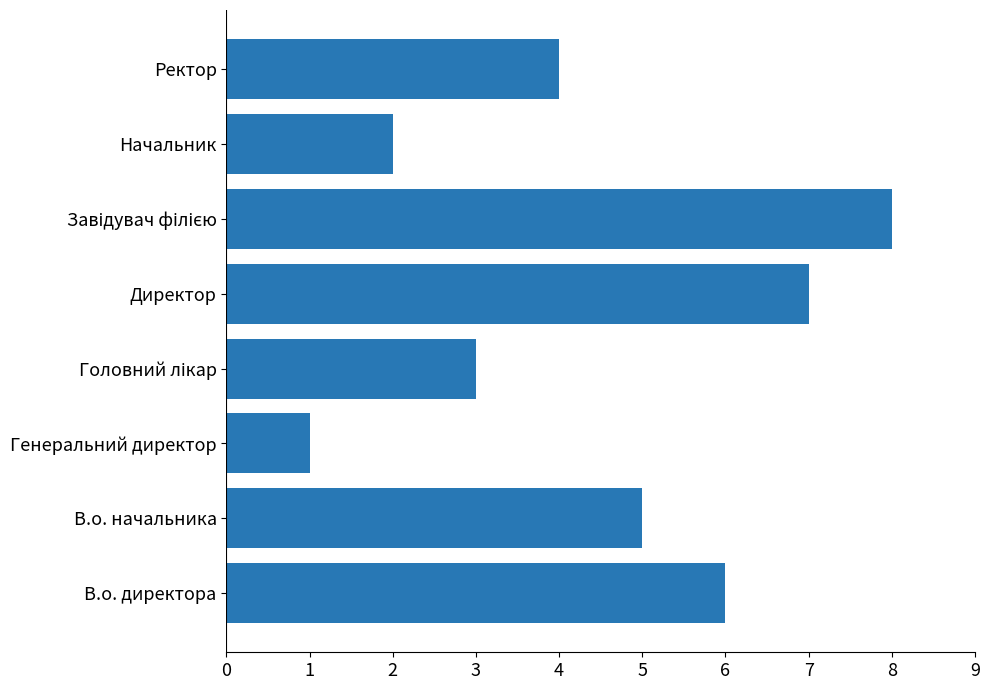

What value does the data have at В.о. начальника?

5